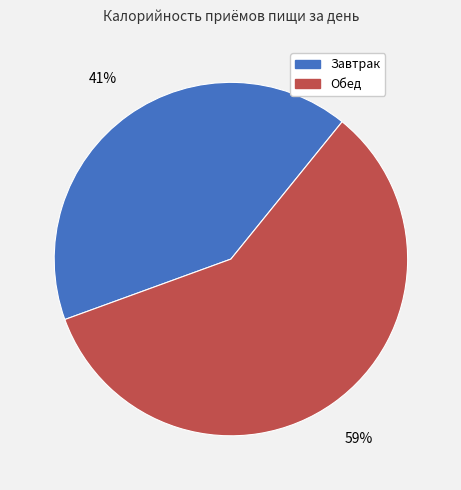

How many slices are in this pie chart?

2